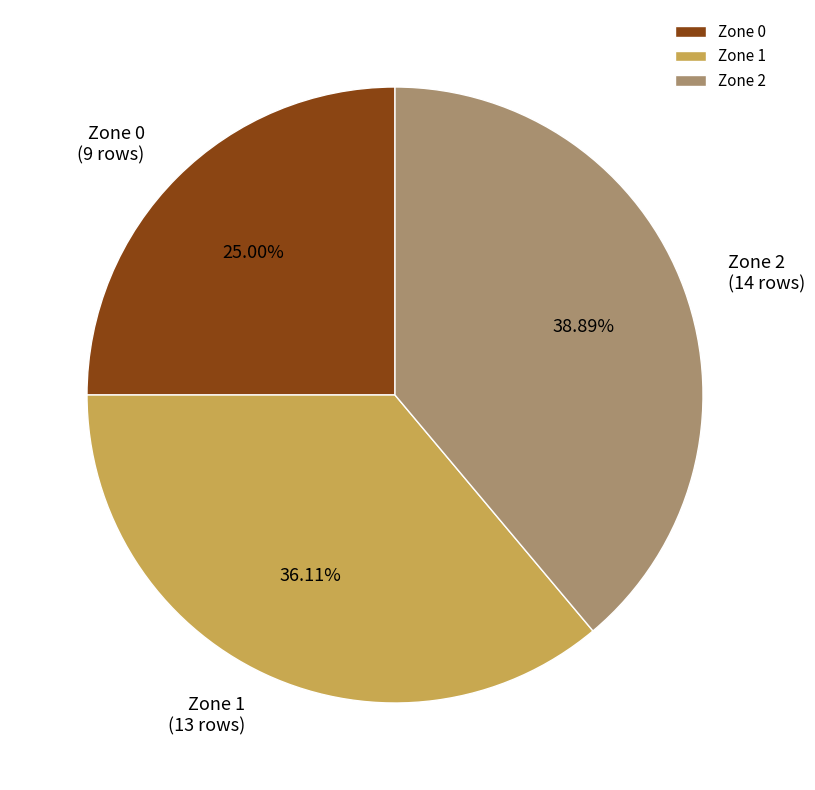

To the nearest percent, what is the difference between the Zone 0 and Zone 1 slice percentages?

11%